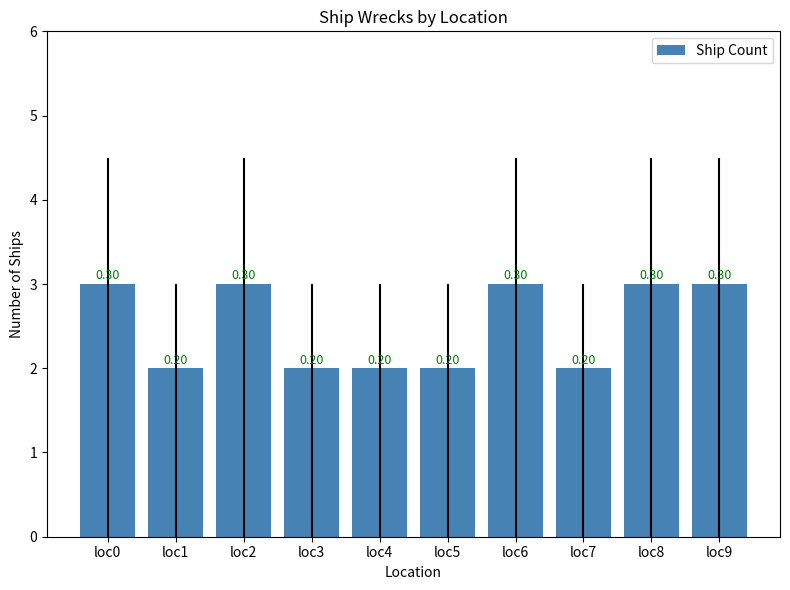

Is it true that the value at loc9 is 2?

False